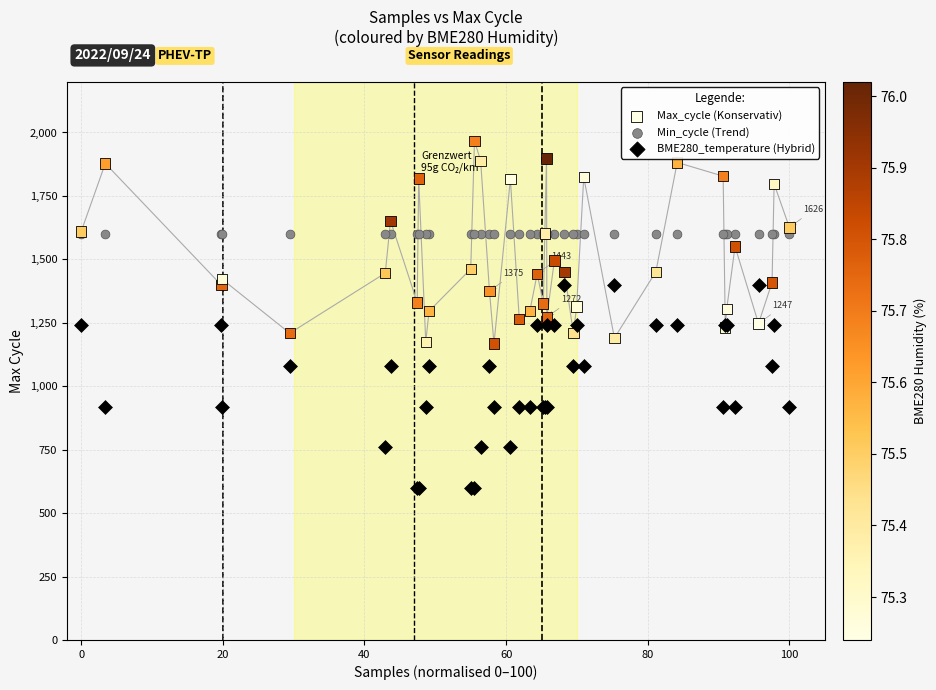

Which series reaches the maximum Y coordinate?

Max_cycle (Konservativ)